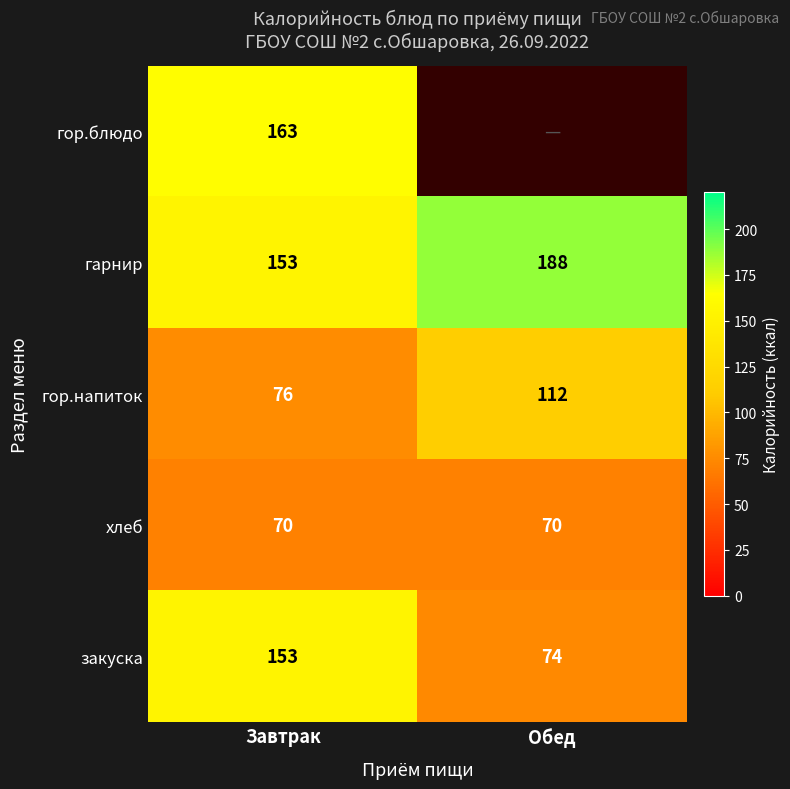

At which category is the sum across all series the highest?

Завтрак